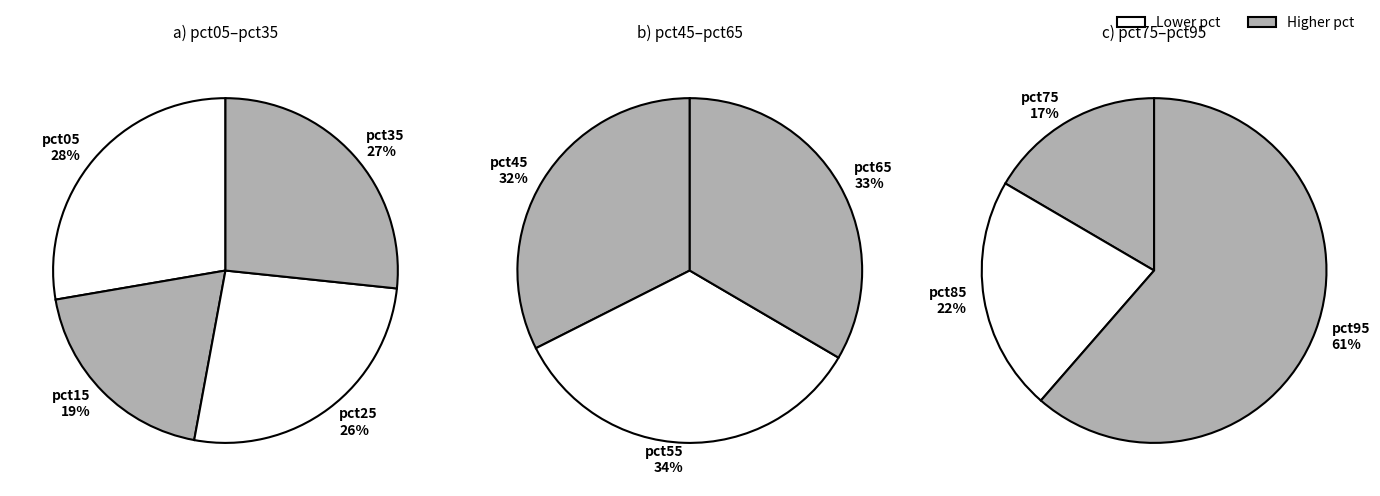

What is the largest slice in the pie chart?

pct95